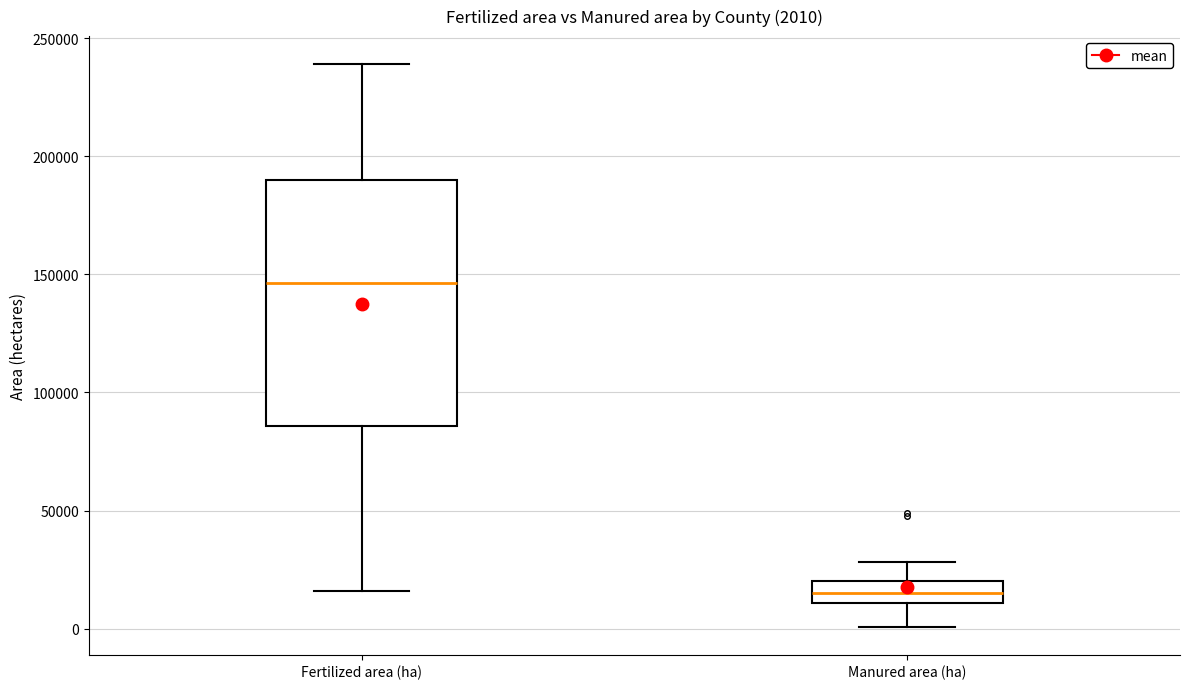

Comparing the boxes themselves (not the whiskers), which one is the tallest?

Fertilized area (ha)